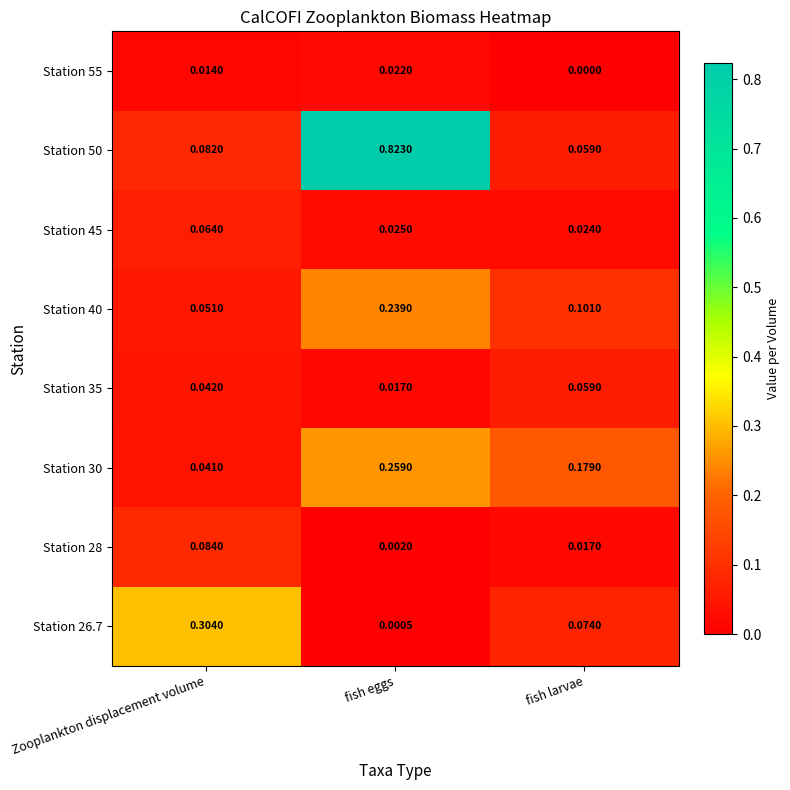

Where is Station 40 nearest to the value 0?

Zooplankton displacement volume